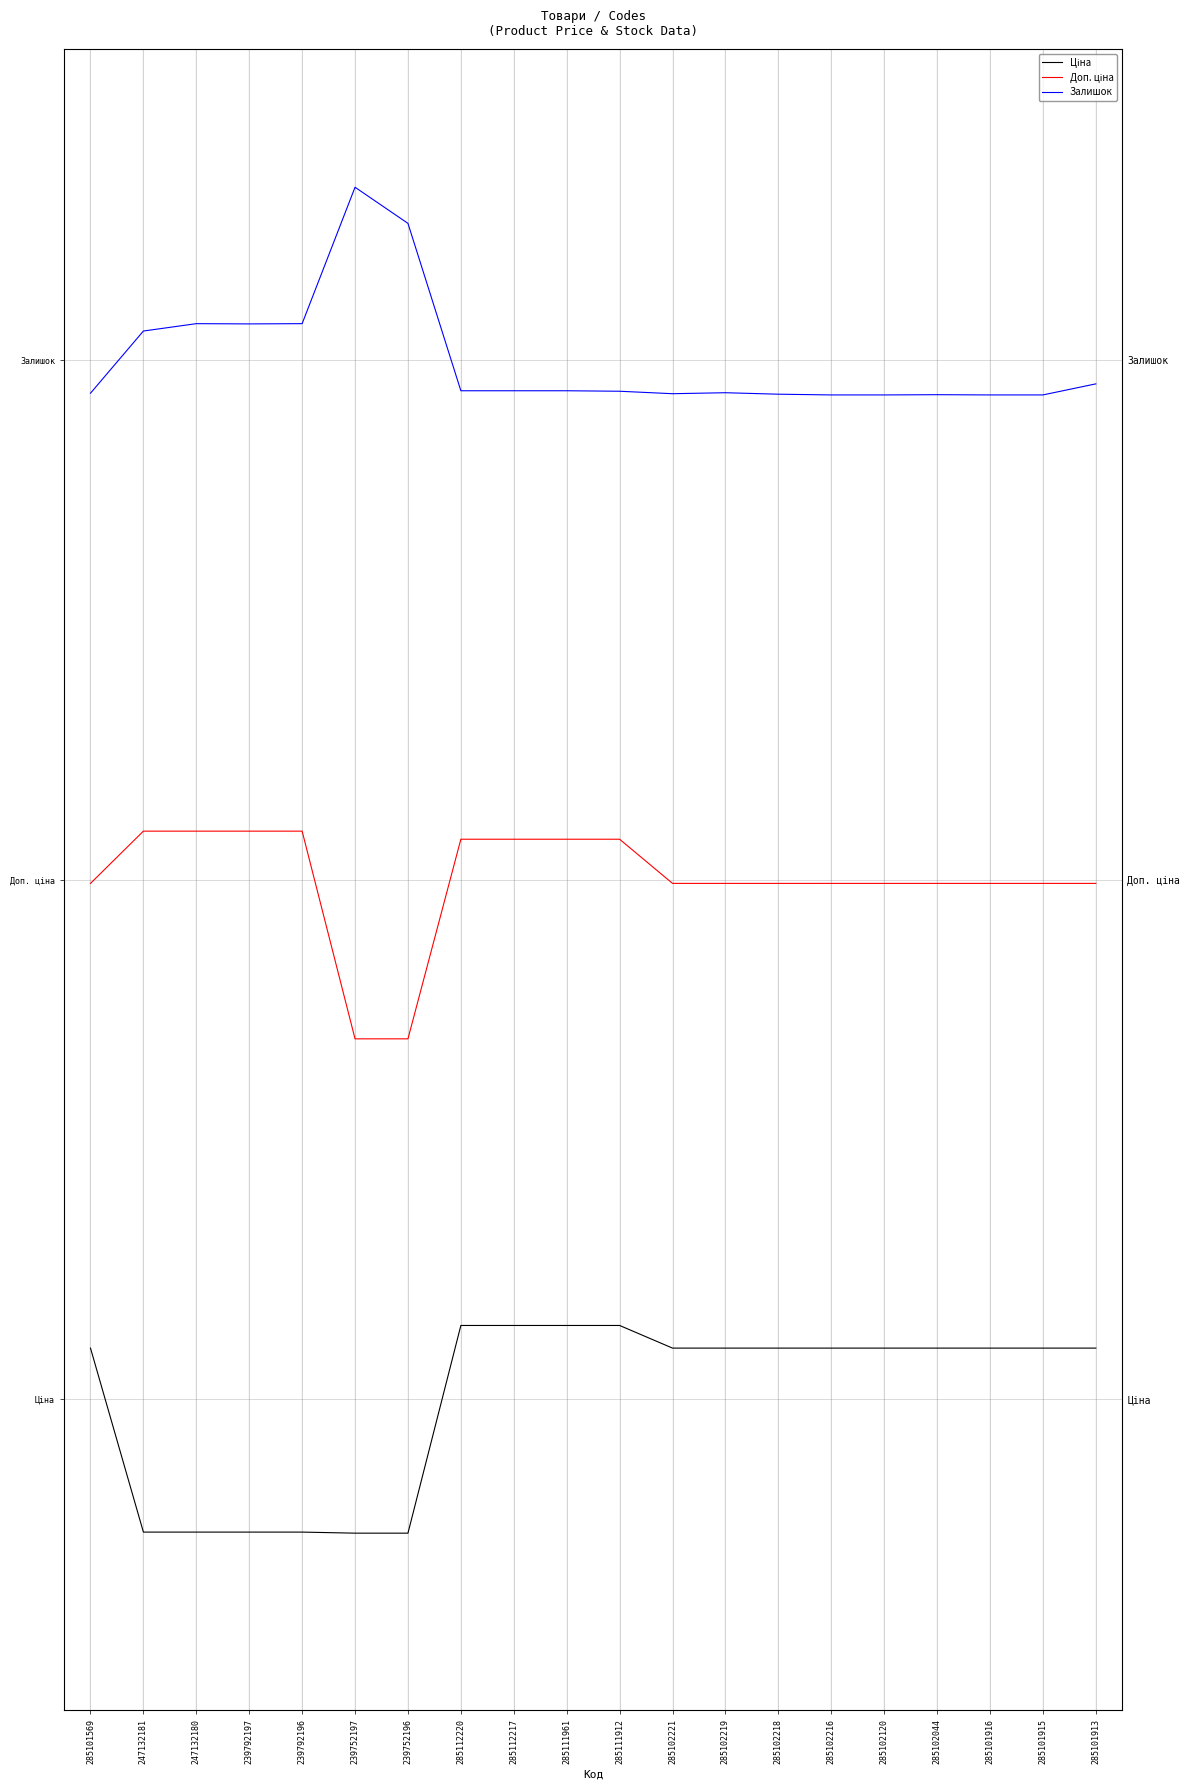

Count the Ціна values in the range 0 to 1.

14